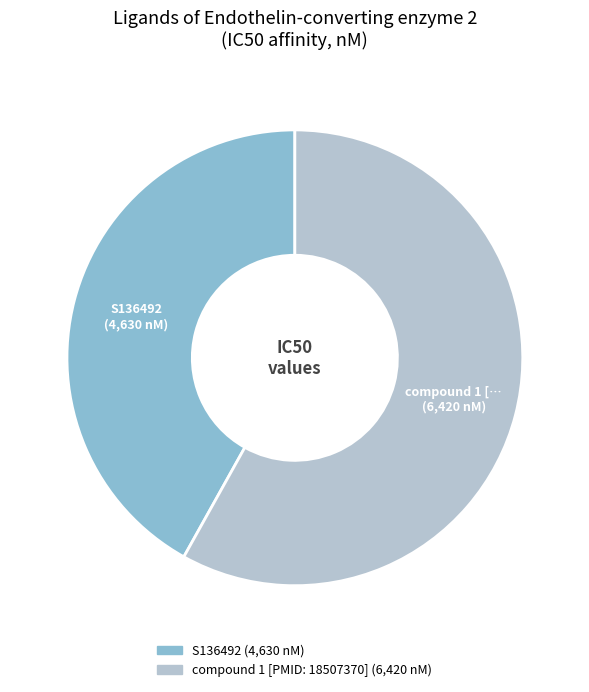

Is there any slice that represents more than half of the pie?

Yes